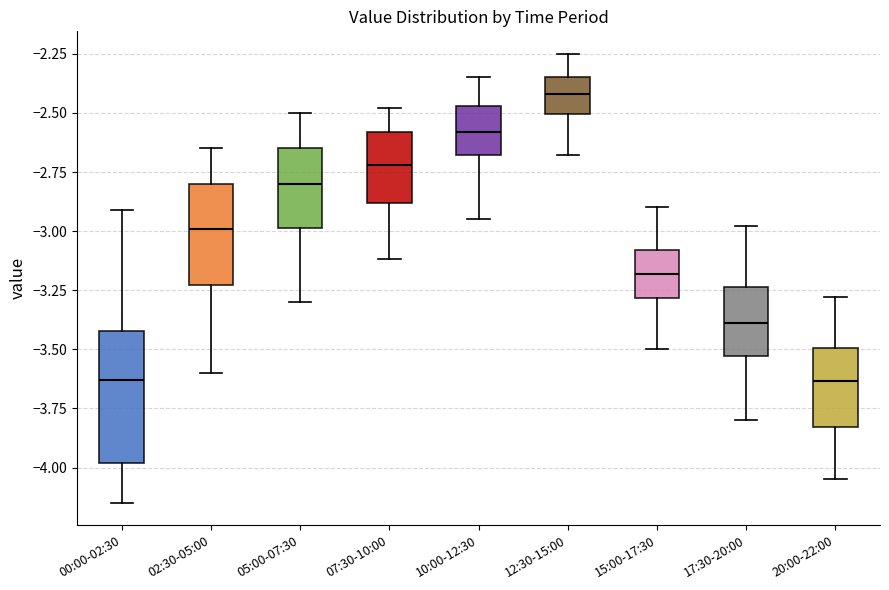

Reading left to right, read every box against the y-axis: the position of its median line, the range the box covers, and the ends of its whiskers. The values are not printed on the chart, so give them approximately, as read against the axis.

00:00-02:30: median -3.65, box -4.00 to -3.40, whiskers -4.15 to -2.90
02:30-05:00: median -3.00, box -3.25 to -2.80, whiskers -3.60 to -2.65
05:00-07:30: median -2.80, box -3.00 to -2.65, whiskers -3.30 to -2.50
07:30-10:00: median -2.70, box -2.90 to -2.60, whiskers -3.10 to -2.50
10:00-12:30: median -2.60, box -2.70 to -2.45, whiskers -2.95 to -2.35
12:30-15:00: median -2.40, box -2.50 to -2.35, whiskers -2.70 to -2.25
15:00-17:30: median -3.20, box -3.30 to -3.10, whiskers -3.50 to -2.90
17:30-20:00: median -3.40, box -3.55 to -3.25, whiskers -3.80 to -3.00
20:00-22:00: median -3.65, box -3.85 to -3.50, whiskers -4.05 to -3.30